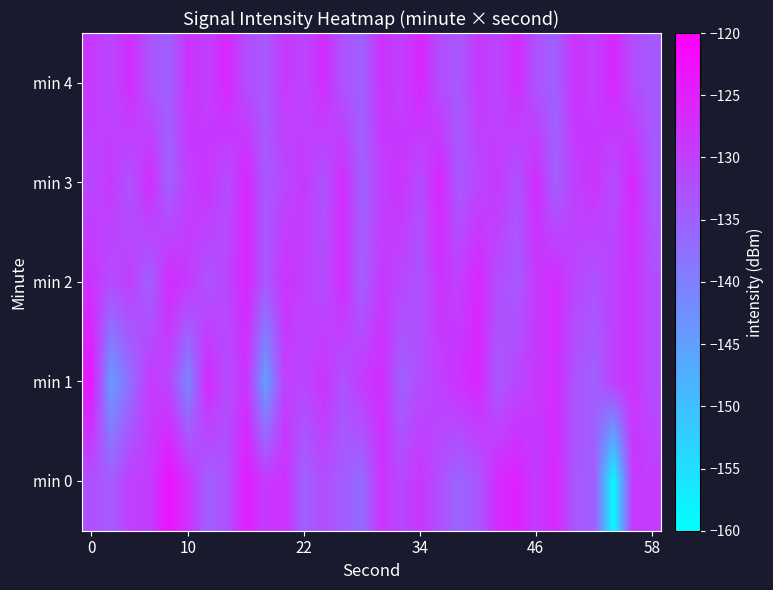

List the series in order of their peak value, lowest first.

min 2, min 3, min 4, min 1, min 0